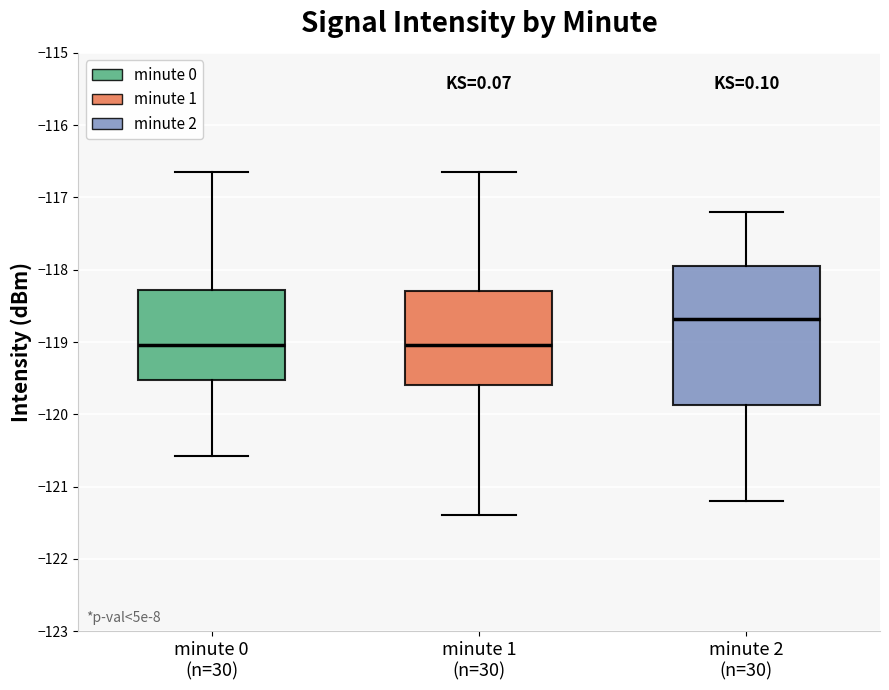

Which box is the tallest, from its lower edge to its upper edge?

minute 2 (n=30)